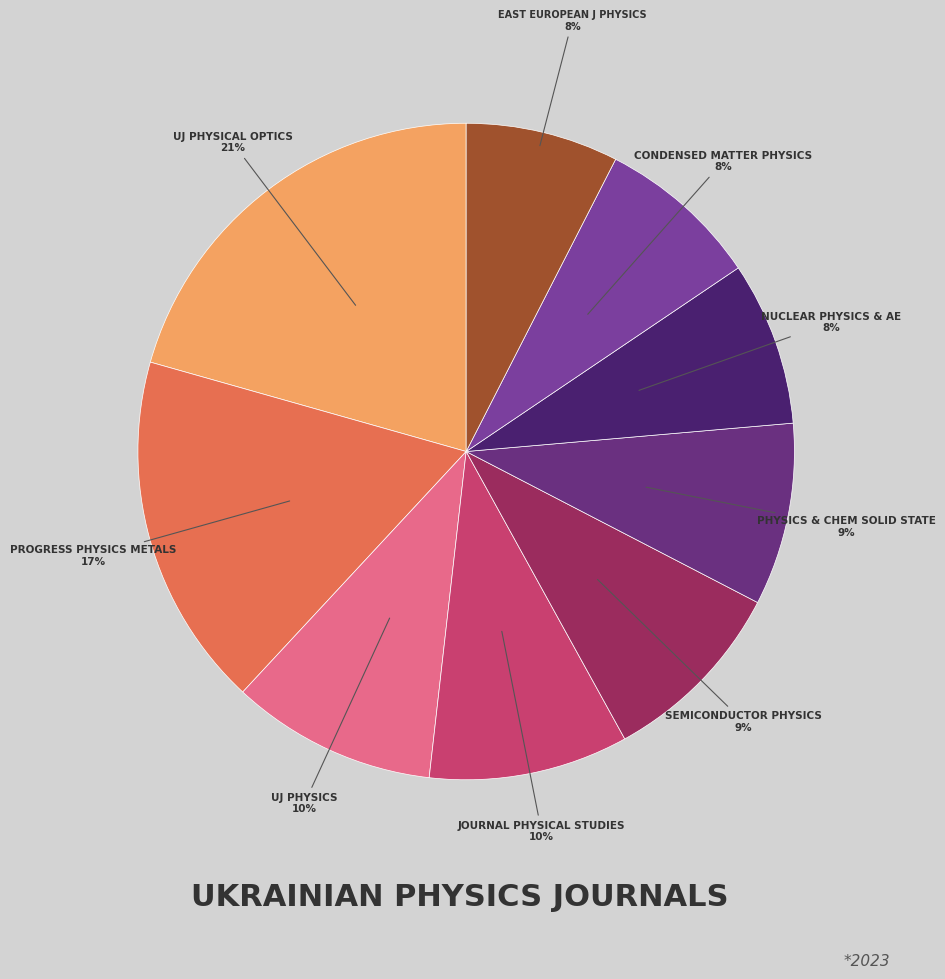

To the nearest percent, what is the average slice percentage?

11%